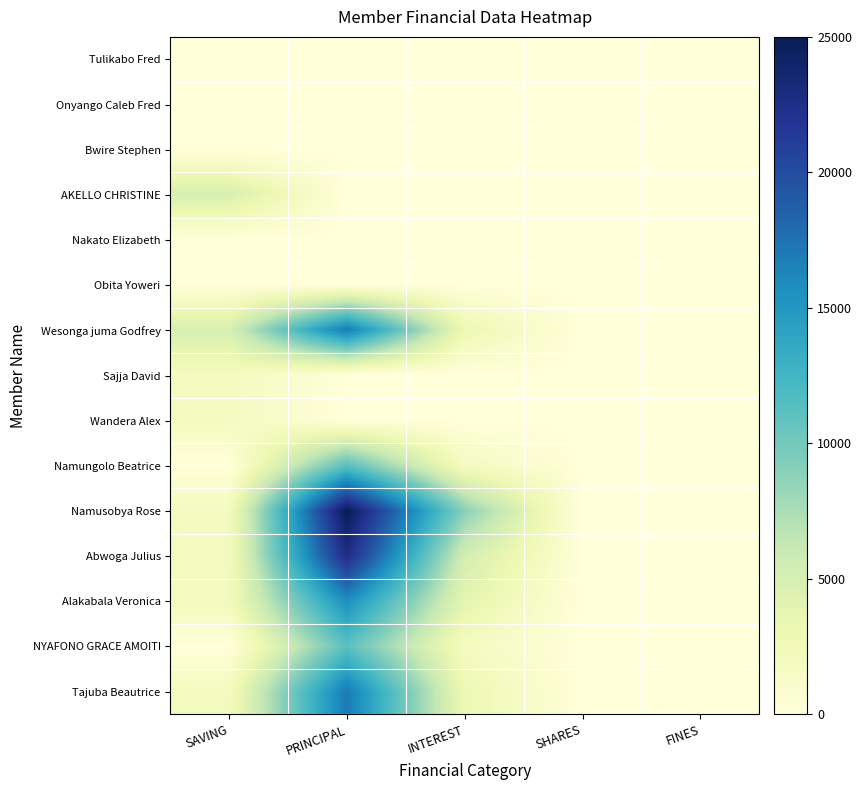

Reading left to right, extract all data points from this chart.

Tulikabo Fred: SAVING=0	PRINCIPAL=0	INTEREST=0	SHARES=0	FINES=0
Onyango Caleb Fred: SAVING=0	PRINCIPAL=0	INTEREST=0	SHARES=0	FINES=0
Bwire Stephen: SAVING=0	PRINCIPAL=0	INTEREST=0	SHARES=0	FINES=0
AKELLO CHRISTINE: SAVING=5000	PRINCIPAL=0	INTEREST=0	SHARES=0	FINES=0
Nakato Elizabeth: SAVING=0	PRINCIPAL=0	INTEREST=0	SHARES=0	FINES=0
Obita Yoweri: SAVING=0	PRINCIPAL=0	INTEREST=0	SHARES=0	FINES=0
Wesonga juma Godfrey: SAVING=5000	PRINCIPAL=17000	INTEREST=3000	SHARES=0	FINES=0
Sajja David: SAVING=2000	PRINCIPAL=0	INTEREST=0	SHARES=0	FINES=0
Wandera Alex: SAVING=2000	PRINCIPAL=0	INTEREST=0	SHARES=0	FINES=0
Namungolo Beatrice: SAVING=0	PRINCIPAL=11100	INTEREST=1900	SHARES=0	FINES=0
Namusobya Rose: SAVING=2000	PRINCIPAL=25000	INTEREST=9000	SHARES=0	FINES=0
Abwoga Julius: SAVING=2000	PRINCIPAL=22700	INTEREST=5300	SHARES=0	FINES=0
Alakabala Veronica: SAVING=2200	PRINCIPAL=15700	INTEREST=3800	SHARES=0	FINES=0
NYAFONO GRACE AMOITI: SAVING=0	PRINCIPAL=11100	INTEREST=1900	SHARES=0	FINES=0
Tajuba Beautrice: SAVING=2000	PRINCIPAL=17000	INTEREST=3000	SHARES=0	FINES=0